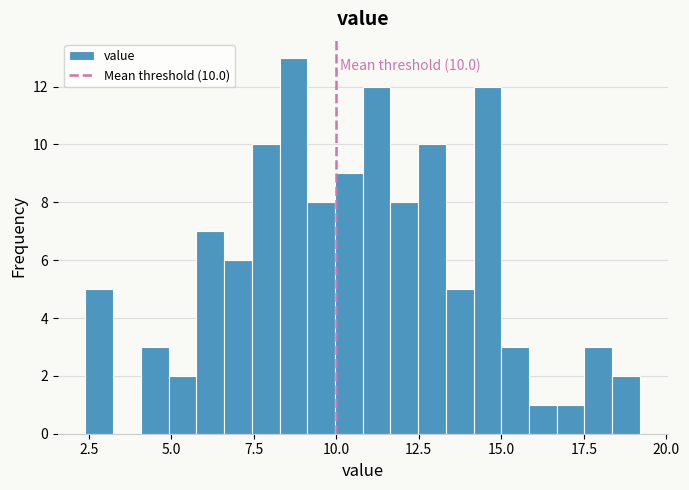

Read against the x-axis, roughly where is the centre of the tallest bar?

8.5